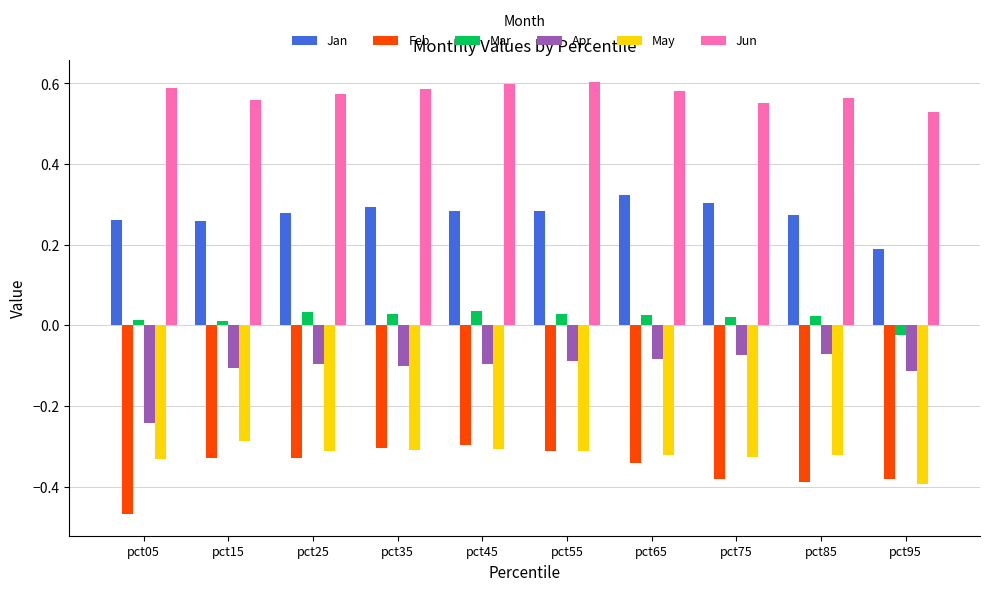

The value of Feb at pct45 is -0.1. True or false?

False